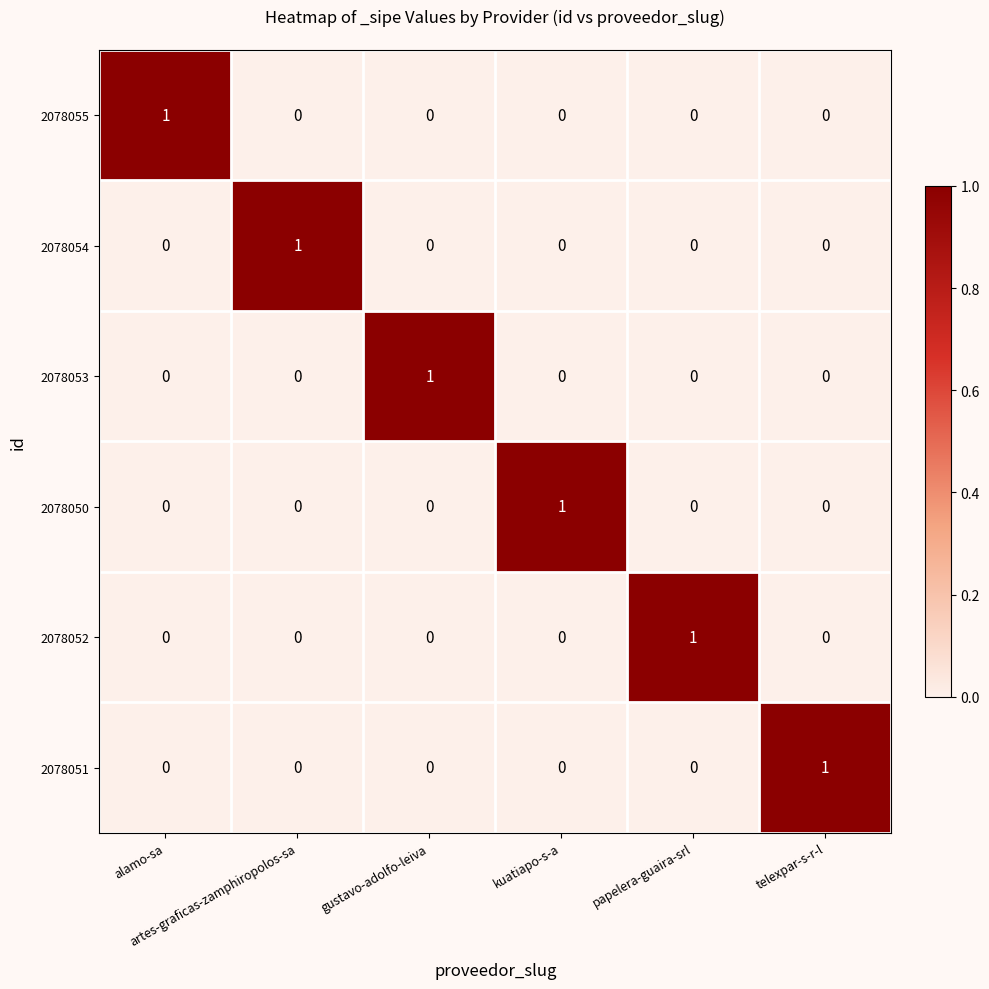

At how many categories does at least one series exceed 0?

6